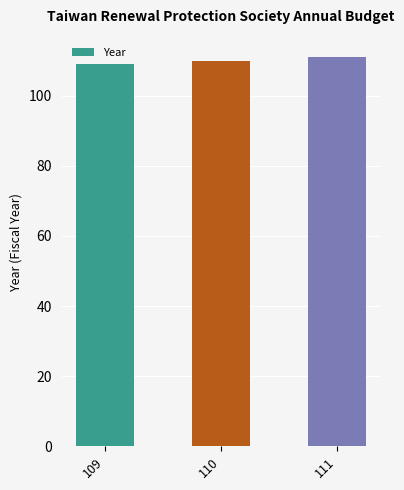

Which has a higher value, 111 or 109?

111